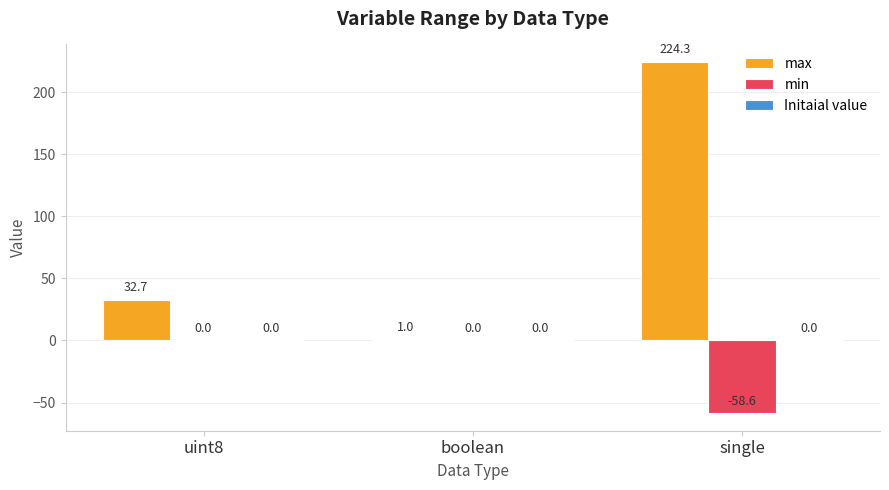

How many series are shown in this chart?

2